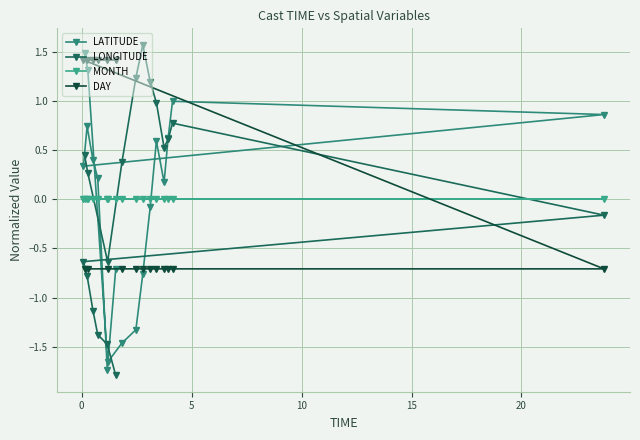

What is the minimum value shown in the chart?

-1.8